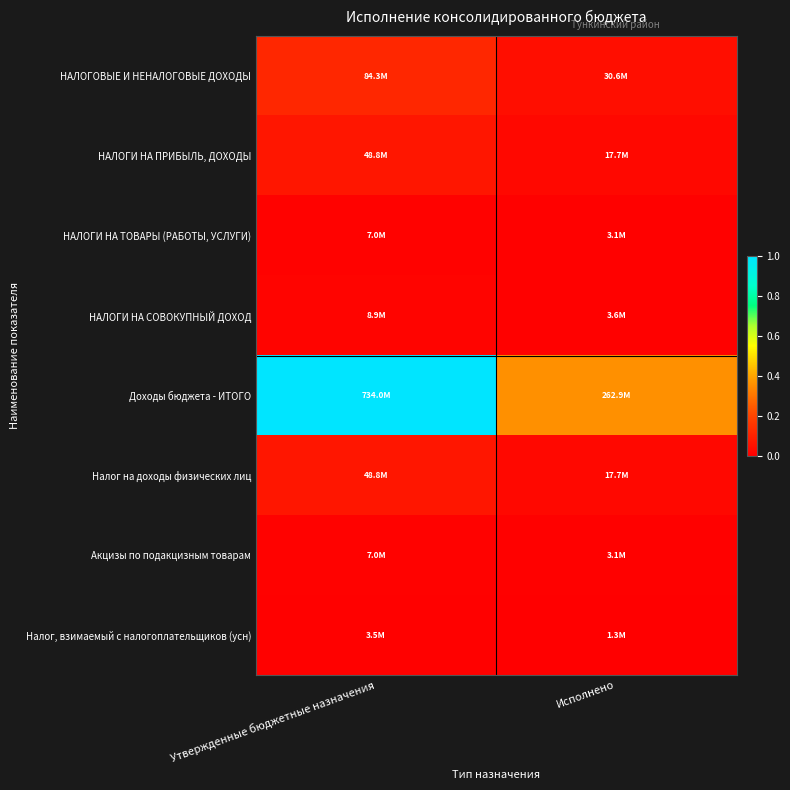

Count the number of categories in the chart.

2